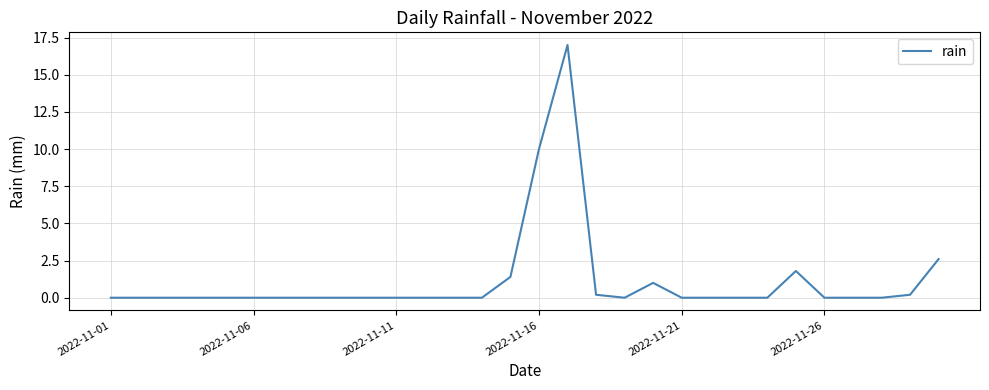

Reading left to right, what are all the values shown in this chart?

0.0	0.0	0.0	0.0	0.0	0.0	0.0	0.0	0.0	0.0	0.0	0.0	0.0	0.0	1.4	10.0	17.0	0.2	0.0	1.0	0.0	0.0	0.0	0.0	1.8	0.0	0.0	0.0	0.2	2.6